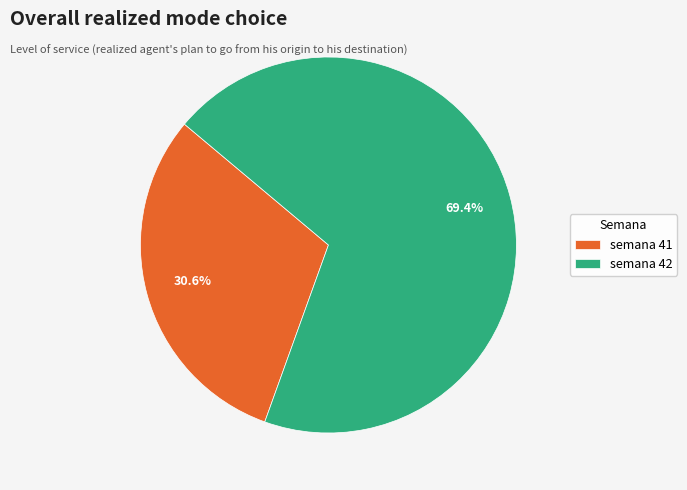

Which category has the smallest portion of the pie?

semana 41